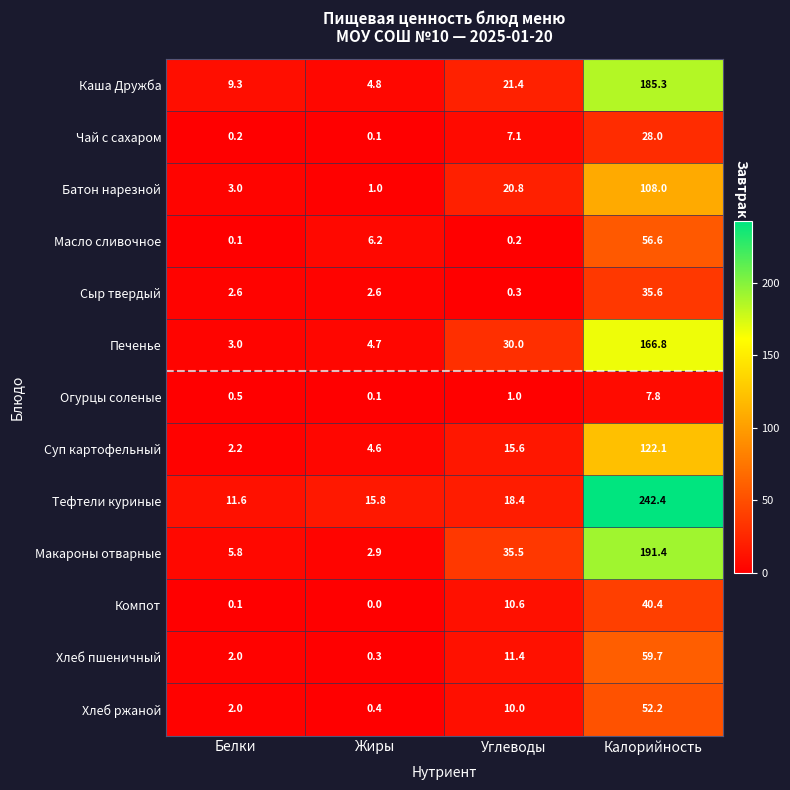

List the labels in order of Тефтели куриные value, smallest first.

Белки, Жиры, Углеводы, Калорийность